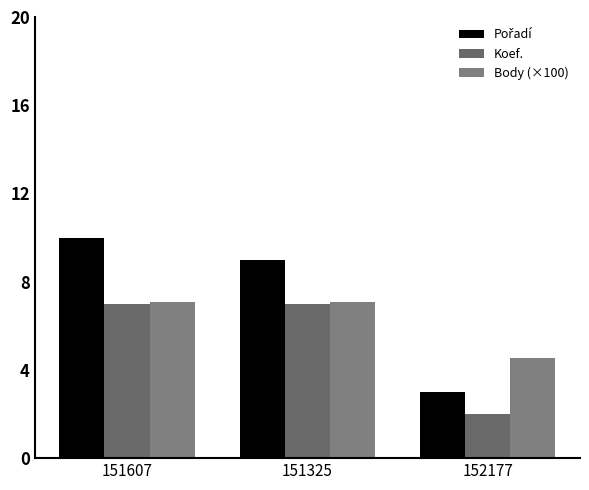

The Koef. series shows 2.8 at 152177. True or false?

False